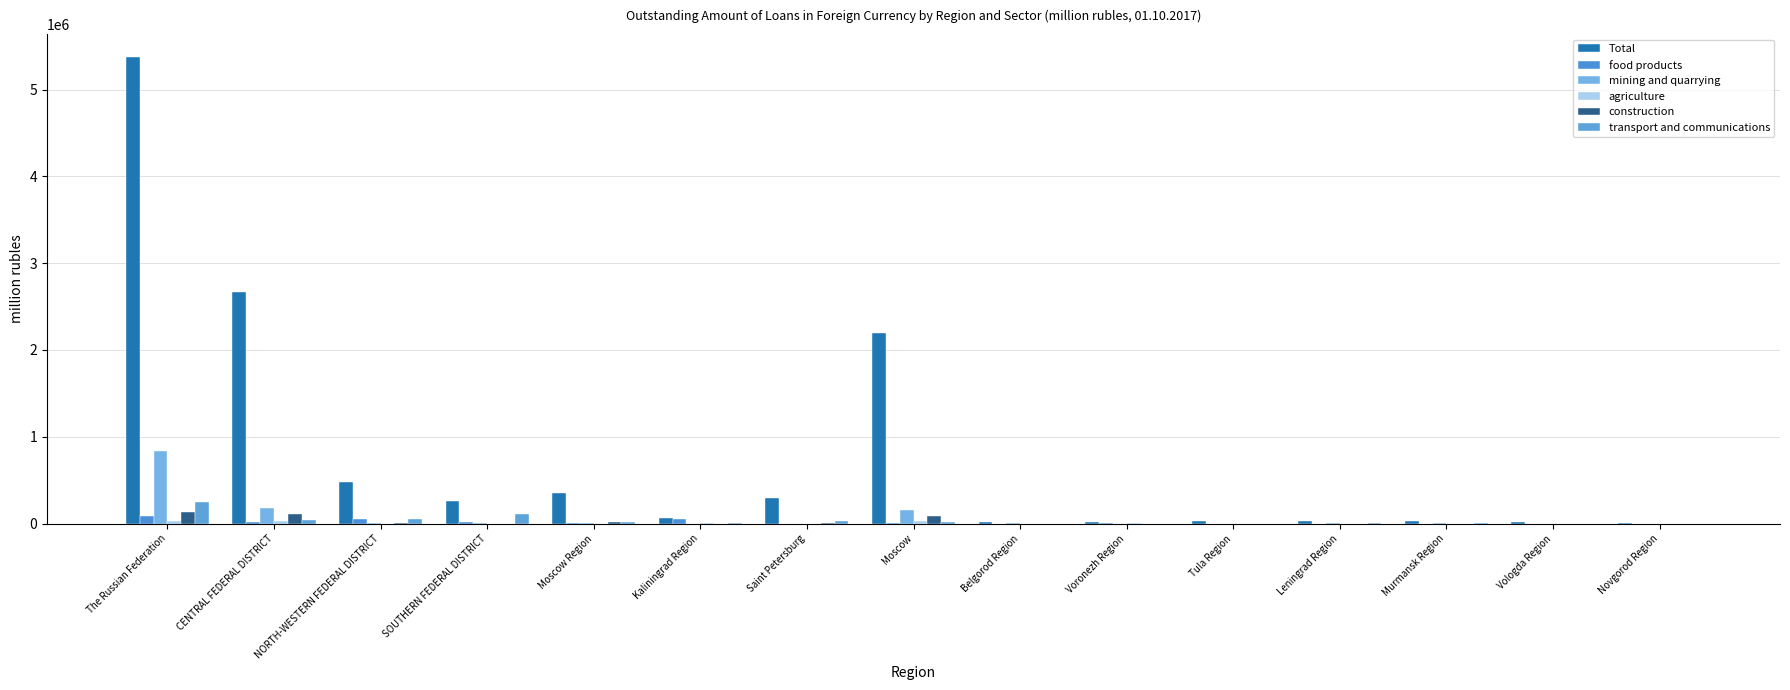

Where is transport and communications nearest to the value 125029?

SOUTHERN FEDERAL DISTRICT